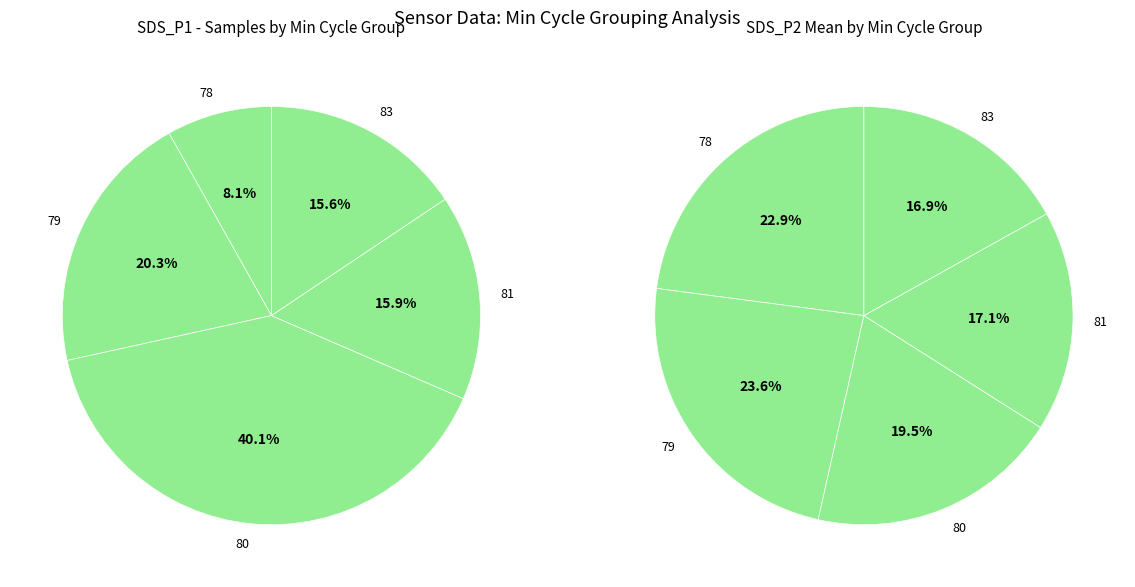

Is it true that Min_cycle_83 is 11% of the pie?

False